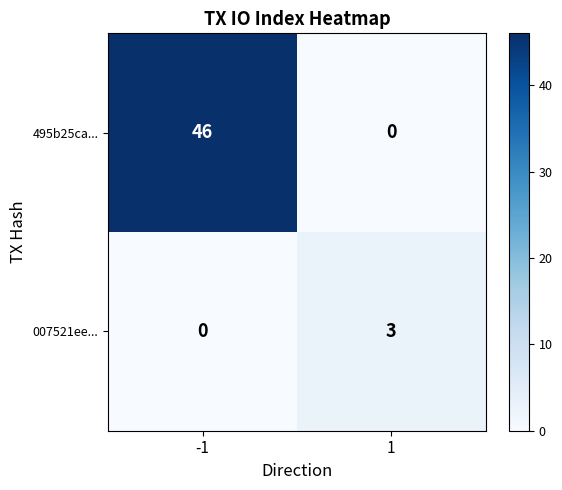

At 1, list the series in order from largest to smallest.

007521ee..., 495b25ca...